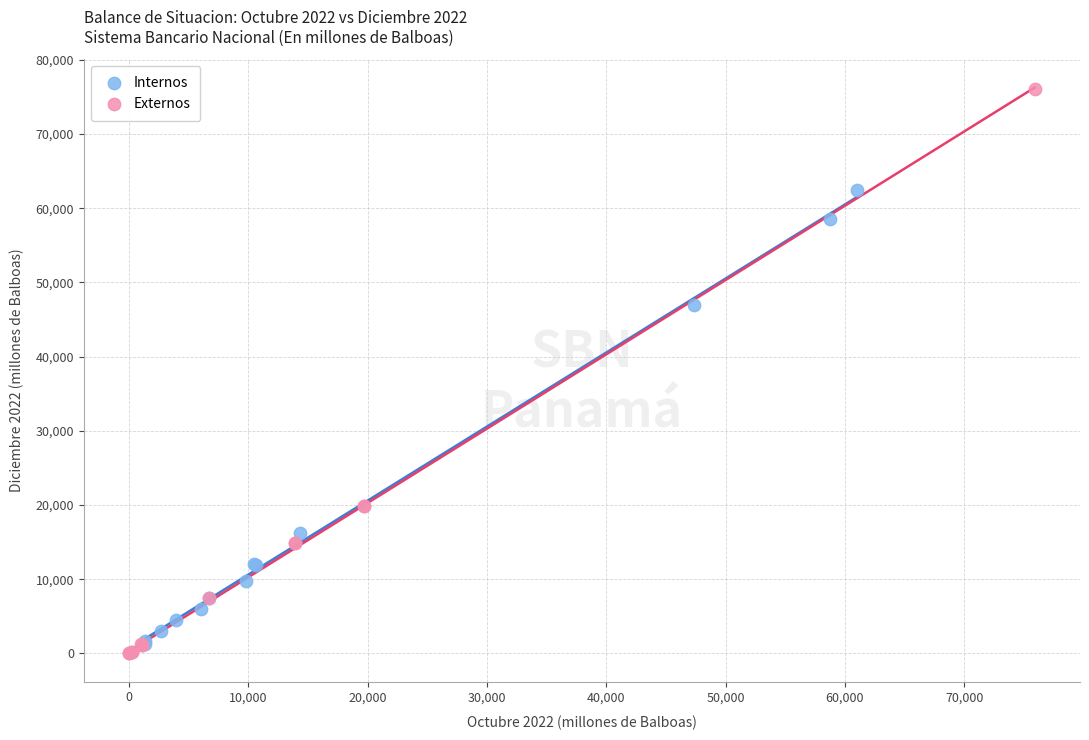

What are all the series names shown in the legend?

Internos, Externos